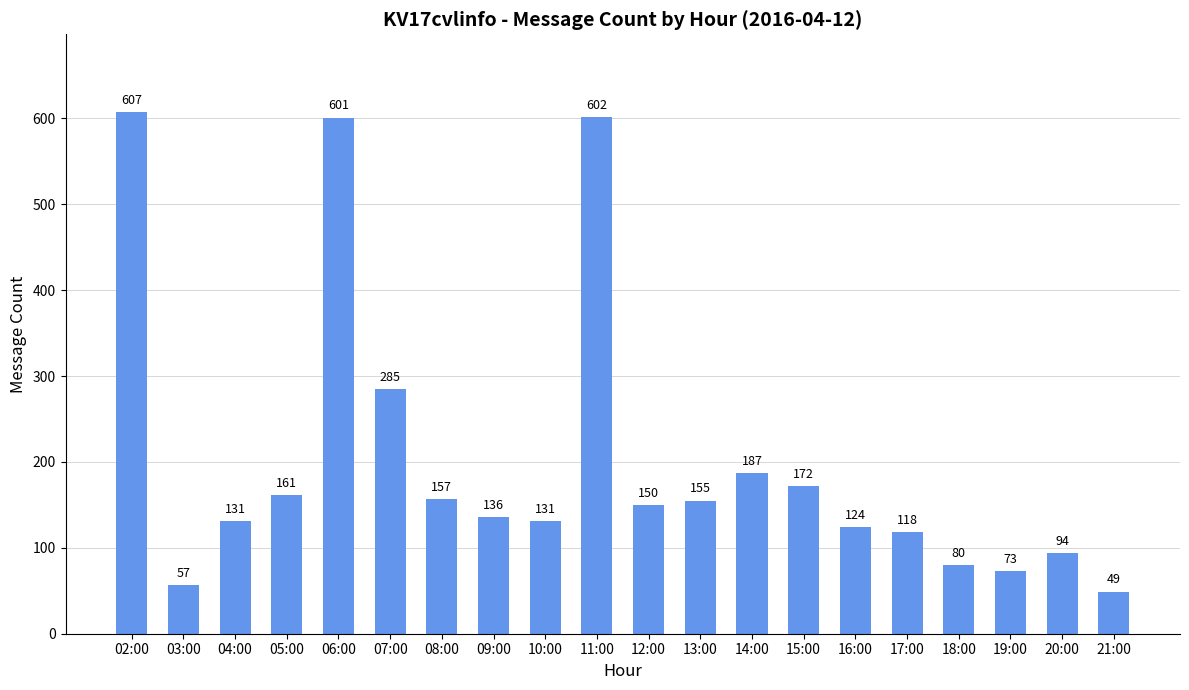

At which category does the chart reach its peak across all series?

02:00